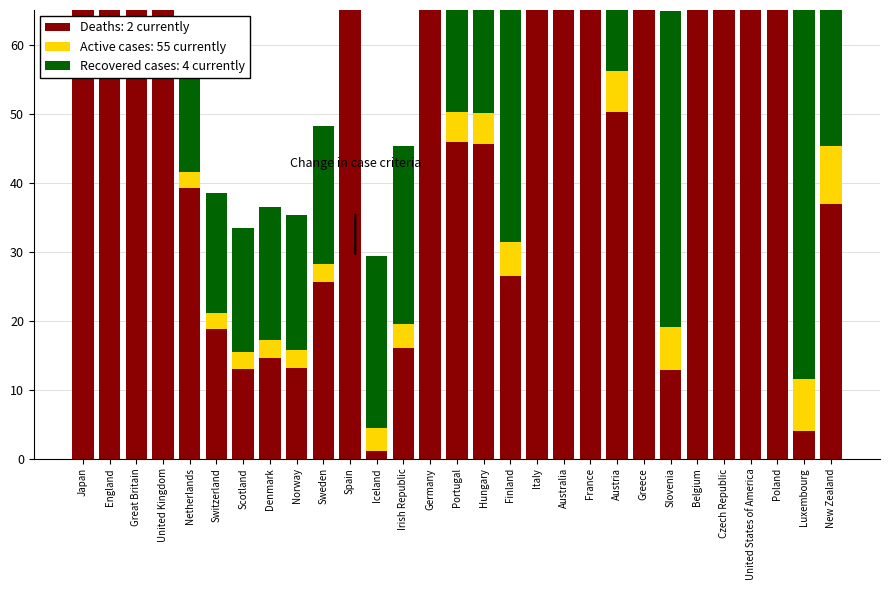

How many data points in Deaths: 2 currently are above 50?

15